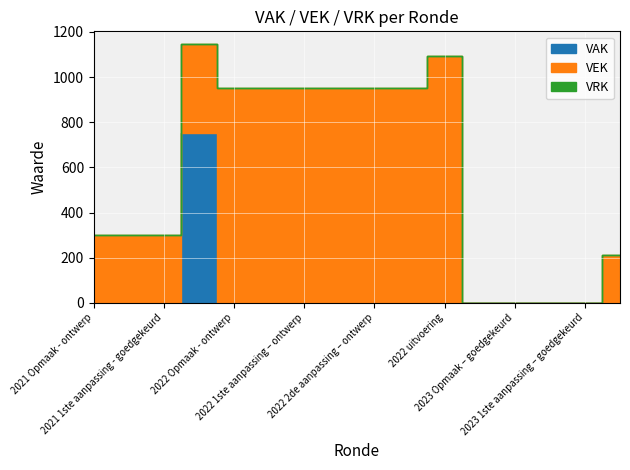

What is the total value across all series at 2022 Opmaak - ontwerp?

950